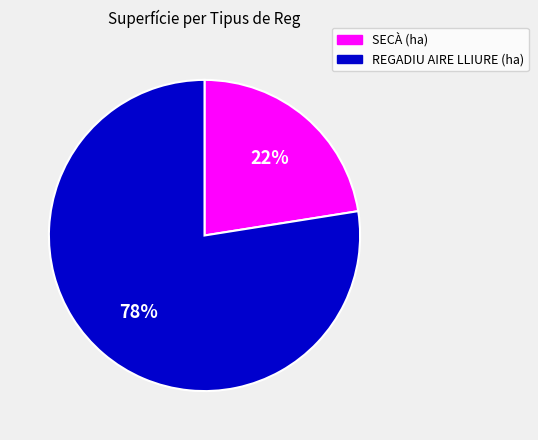

To the nearest percent, what is the average slice percentage?

50%